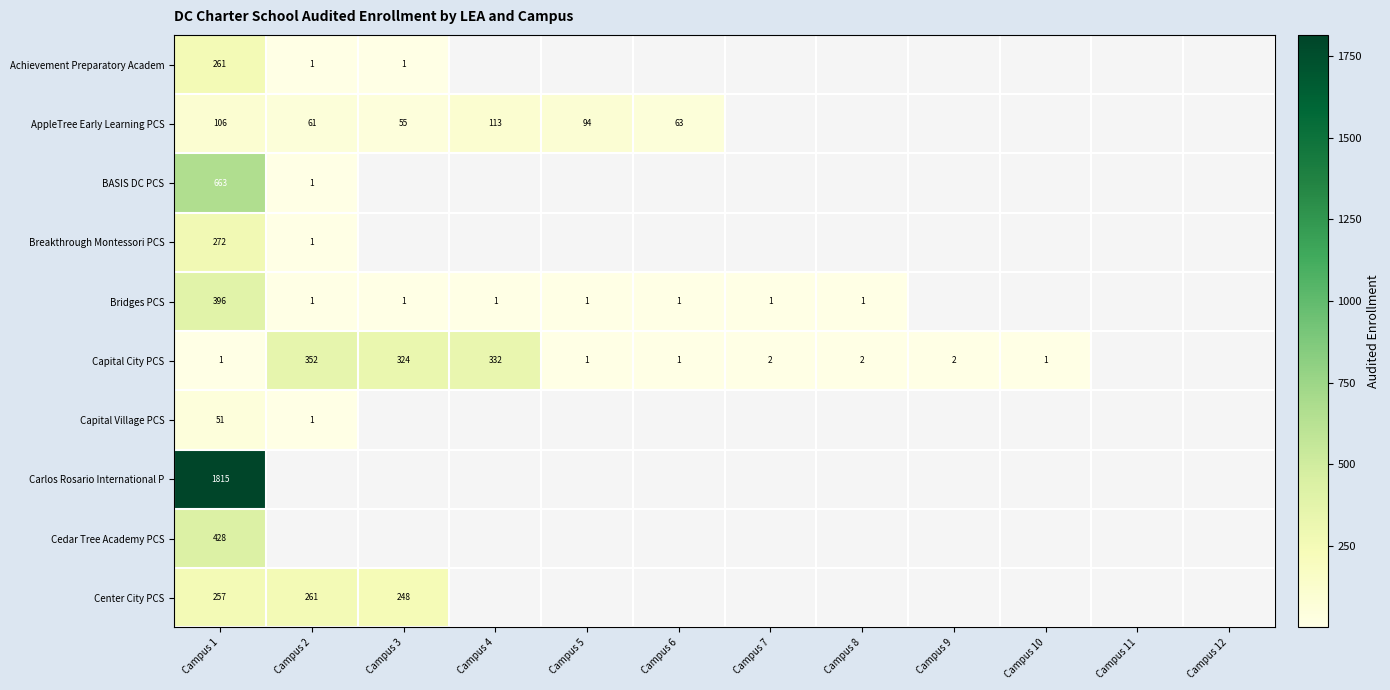

How many data points does each series have?

12